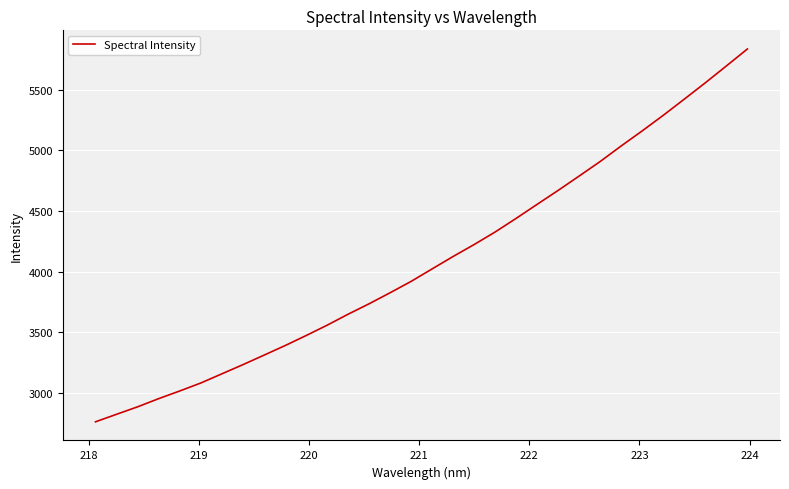

What is the minimum value shown in the chart?

2764.1